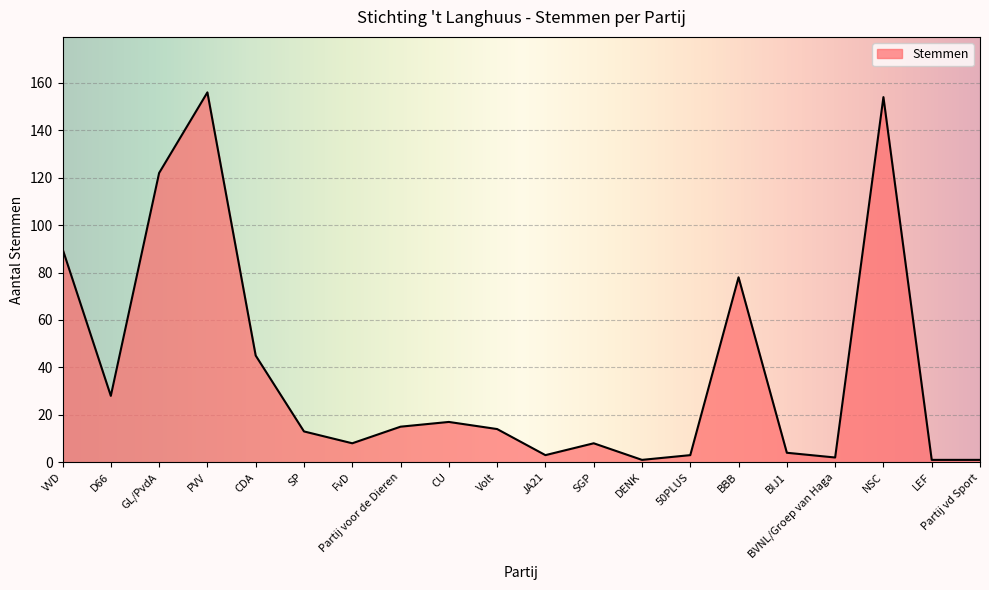

Where is the first local minimum?

D66